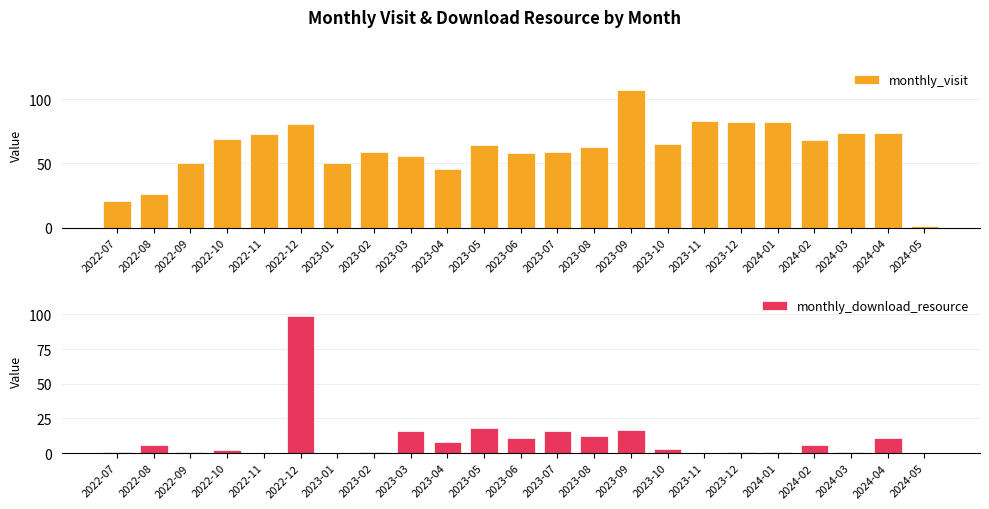

Where is monthly_download_resource nearest to the value 49?

2023-05